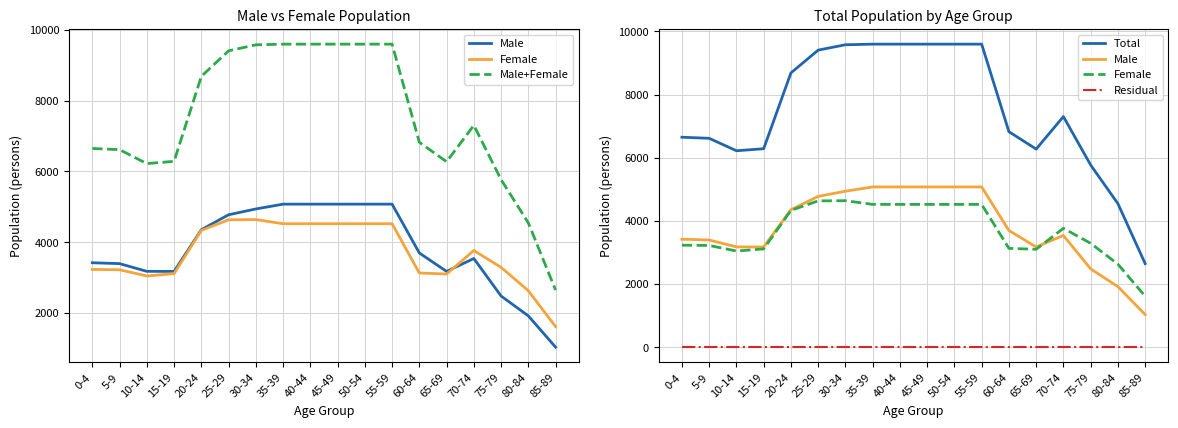

Where is the first local minimum for Female?

10-14